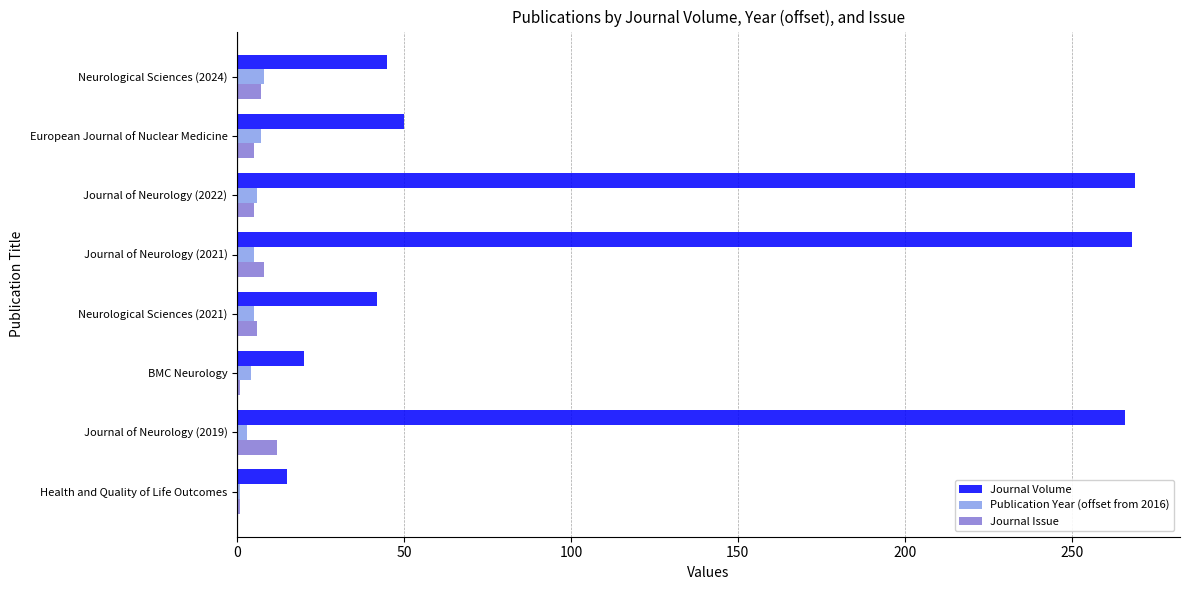

How many categories are shown in the chart?

8